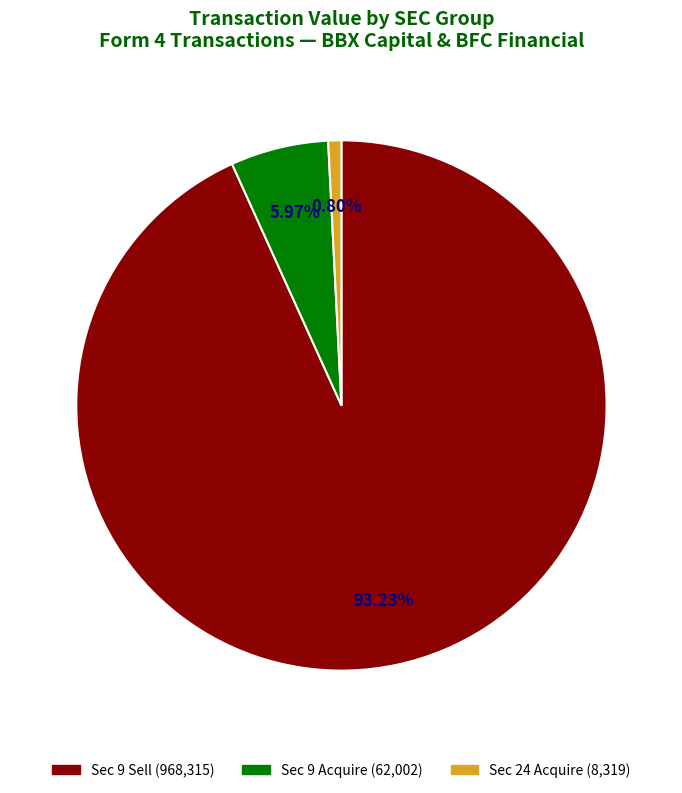

Does any single category account for the majority?

Yes